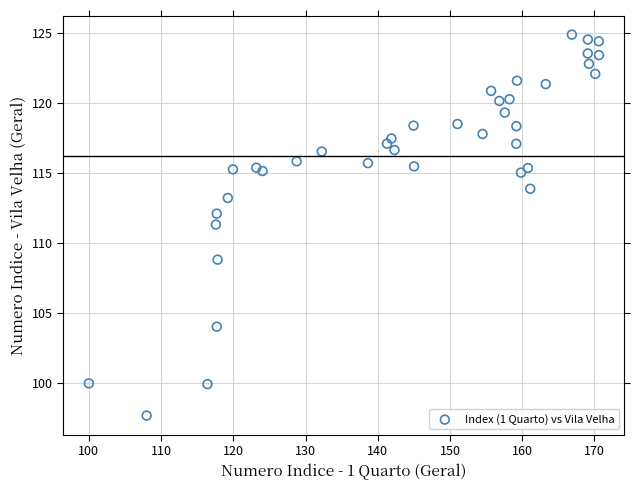

What is the range of Y values (max minus min)?

27.2